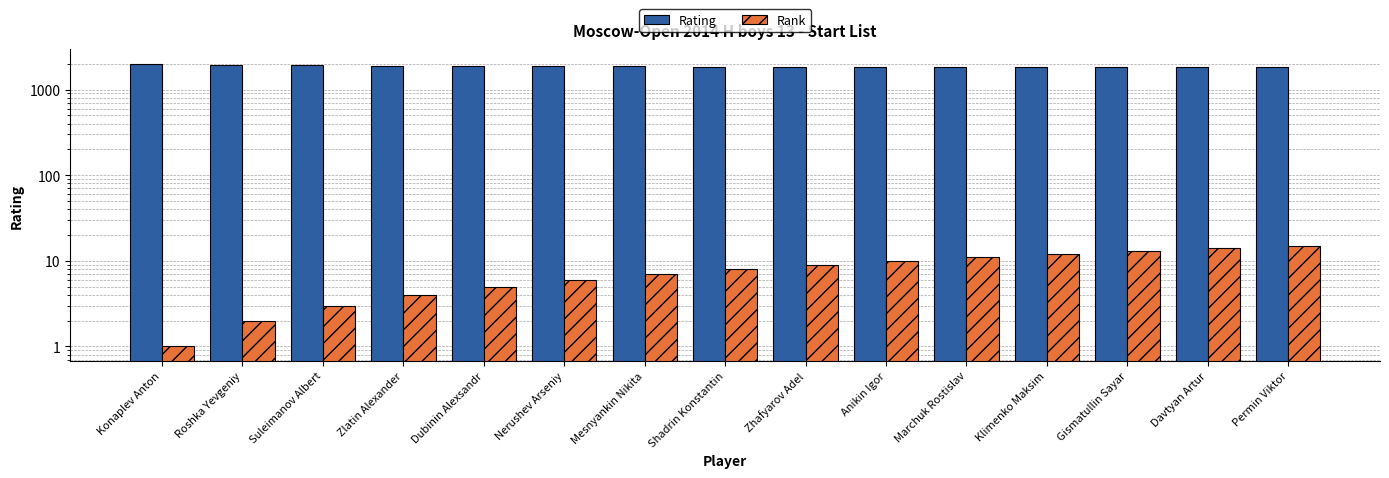

Reading left to right, list all the values displayed in this chart.

Rating: 2008	1961	1960	1907	1879	1872	1871	1855	1855	1845	1845	1819	1817	1816	1811
Rank: 1	2	3	4	5	6	7	8	9	10	11	12	13	14	15